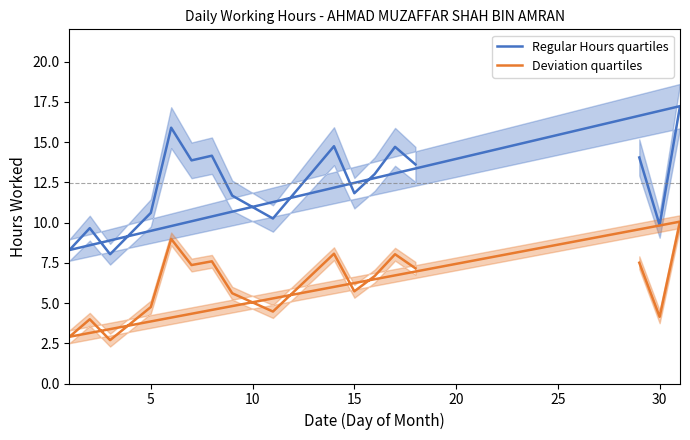

What is the total value across all series at 15?

17.5